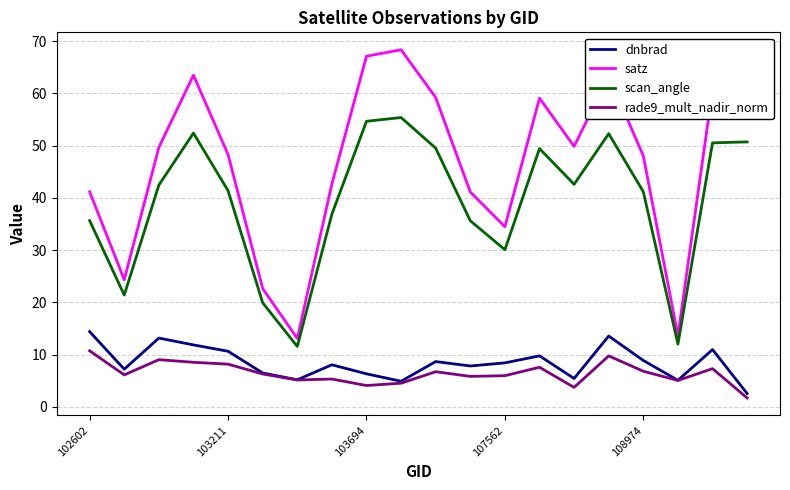

True or false: rade9_mult_nadir_norm and satz intersect in this chart.

False